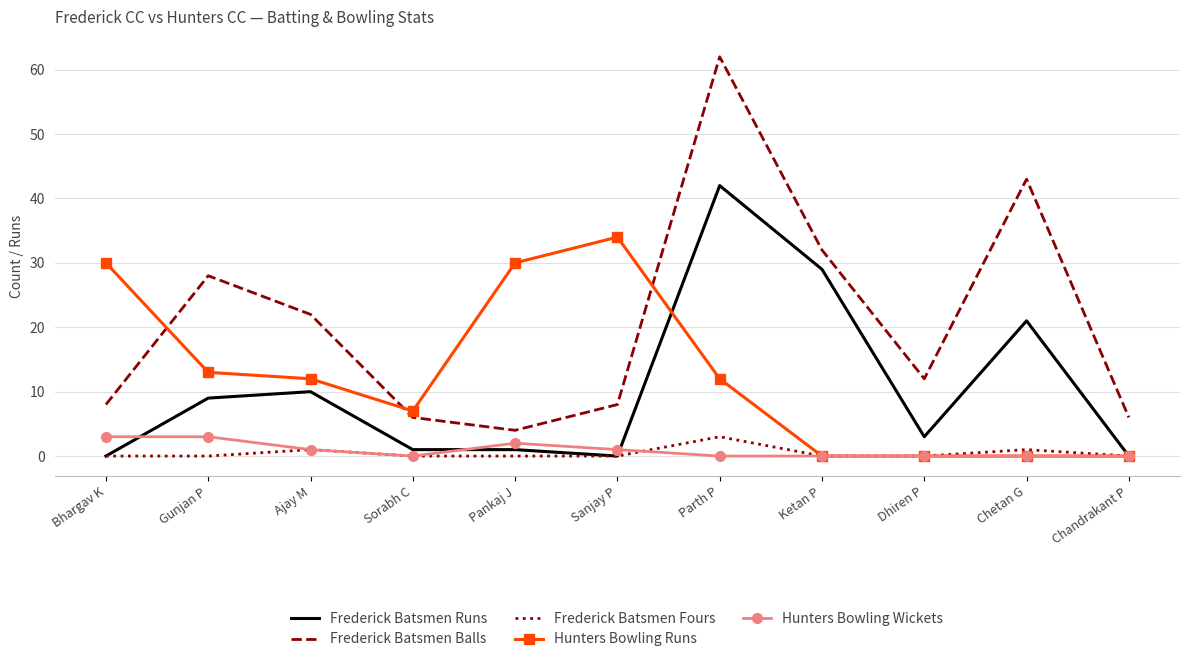

Reading right to left, what are all the values shown in this chart?

Frederick Batsmen Runs: 0	21	3	29	42	0	1	1	10	9	0
Frederick Batsmen Balls: 6	43	12	32	62	8	4	6	22	28	8
Frederick Batsmen Fours: 0	1	0	0	3	0	0	0	1	0	0
Hunters Bowling Runs: 0	0	0	0	12	34	30	7	12	13	30
Hunters Bowling Wickets: 0	0	0	0	0	1	2	0	1	3	3